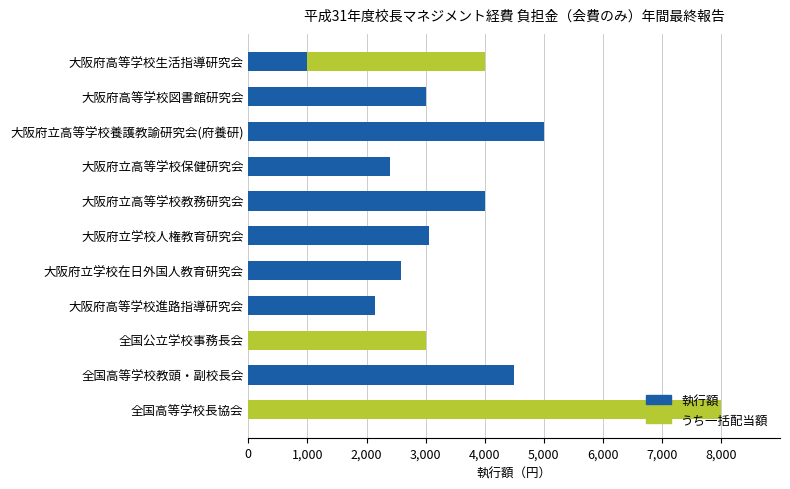

What is the highest value of the 執行額 series?

5000